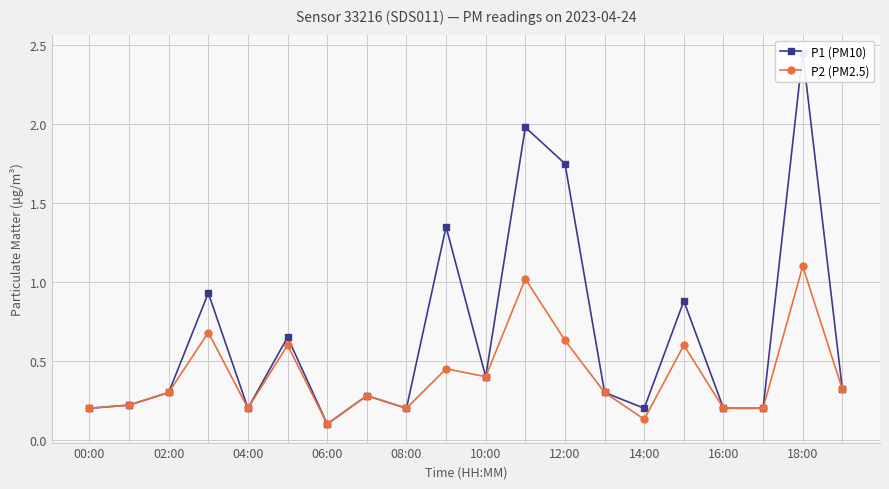

What is the average value of the P2 (PM2.5) series?

0.4